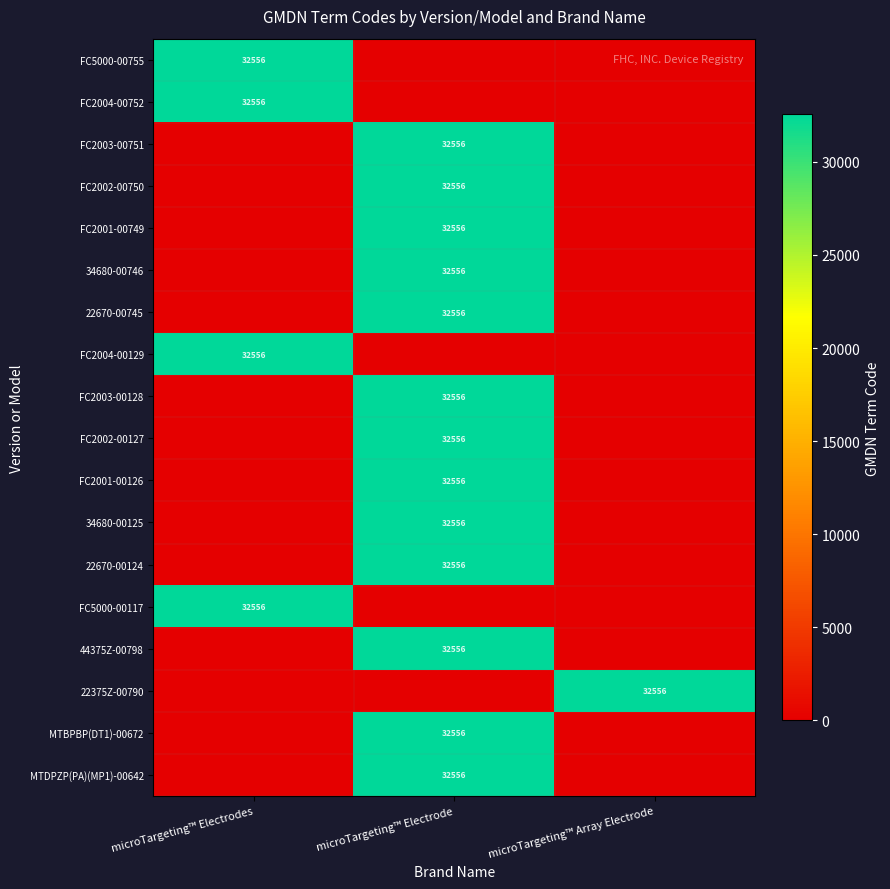

True or false: FC5000-00755 has a value of 32556 at microTargeting™ Electrodes.

True